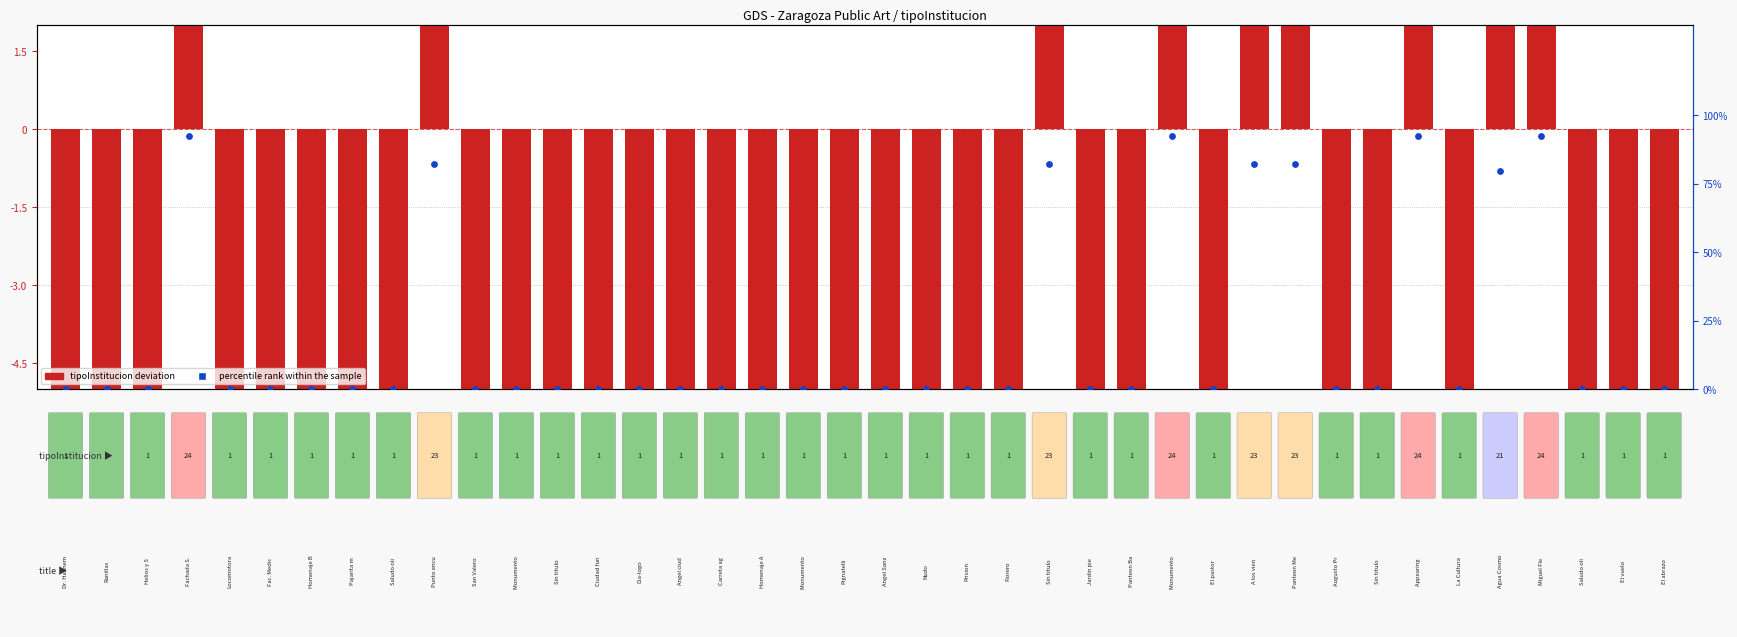

Which series has the widest spread of Y values?

percentile rank within the sample